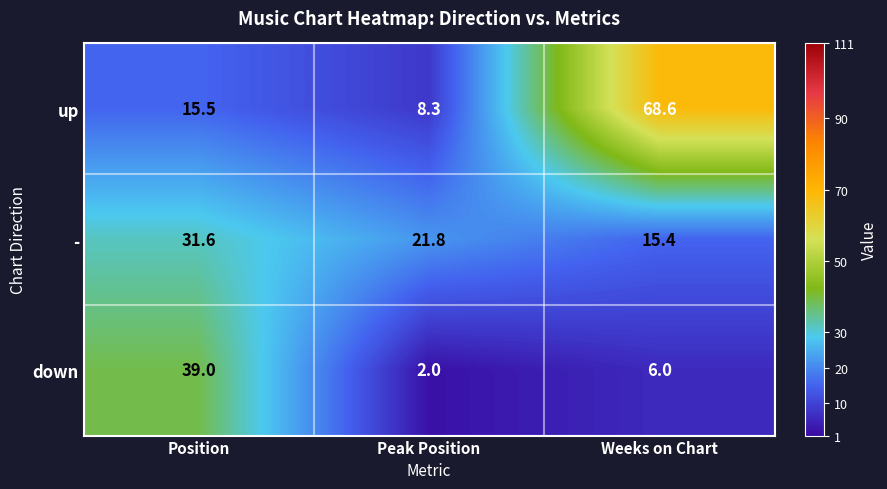

Reading left to right, transcribe all the data shown in this chart.

up: 15.5	8.3	68.6
-: 31.6	21.8	15.4
down: 39.0	2.0	6.0